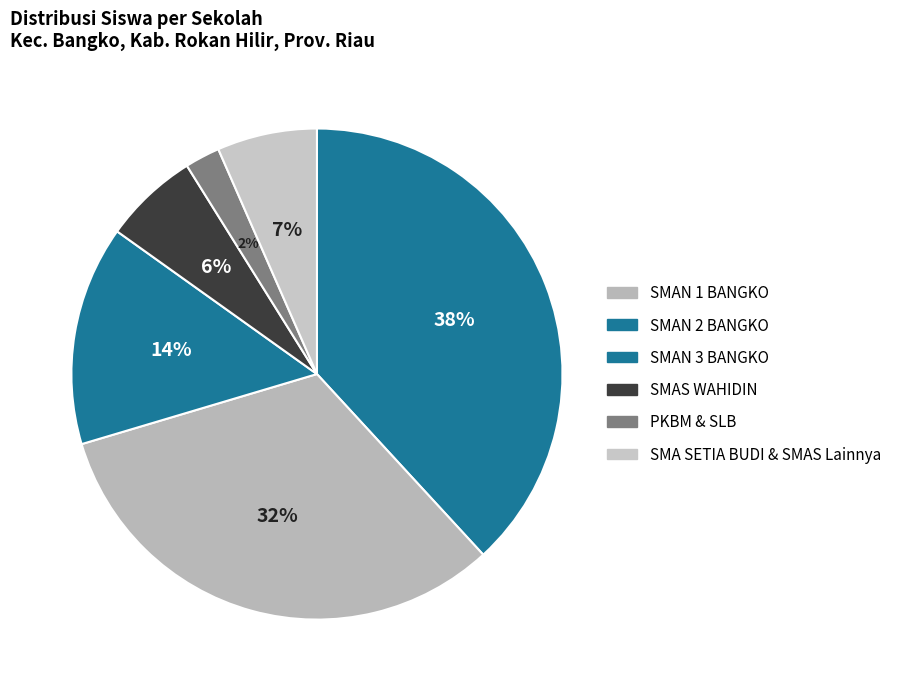

How many segments does this pie chart have?

6